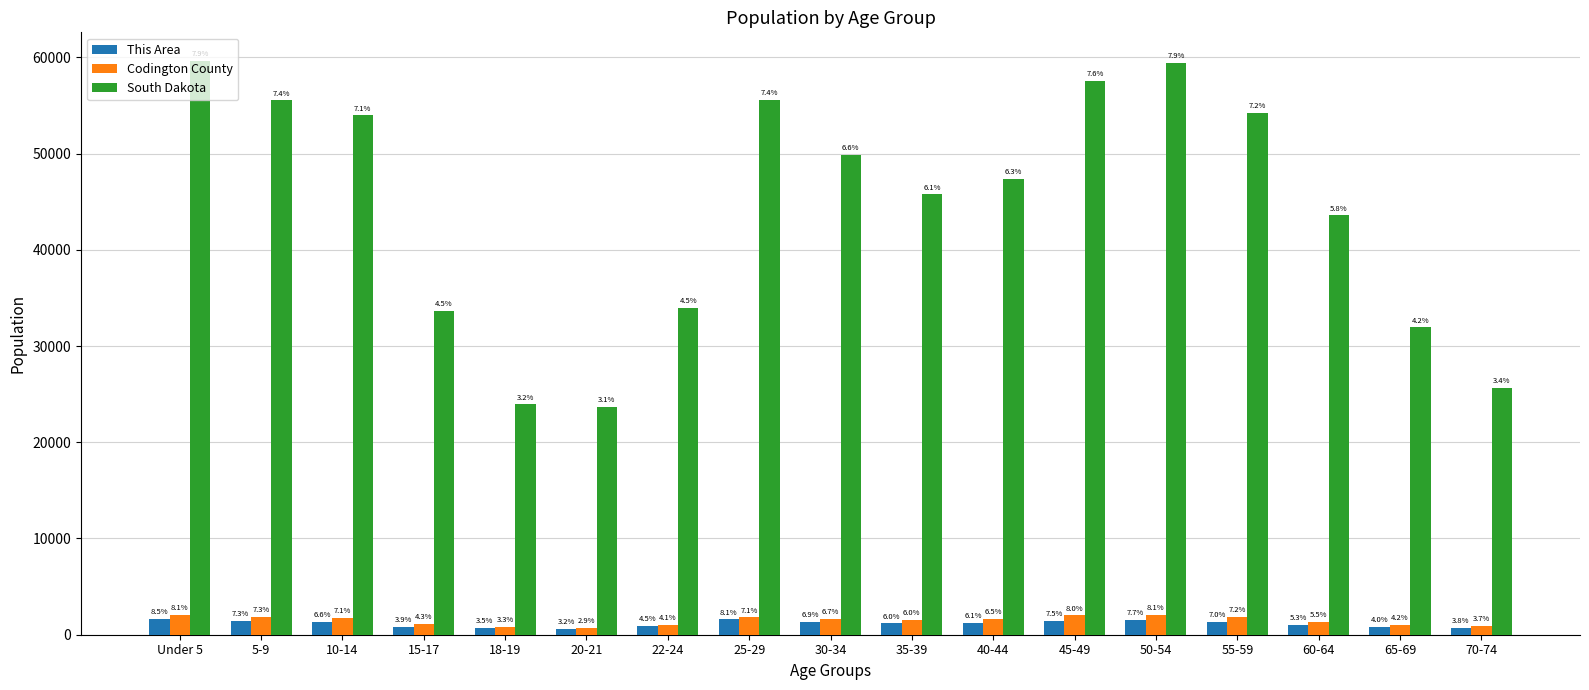

Which has a higher value, 30-34 or 22-24?

30-34